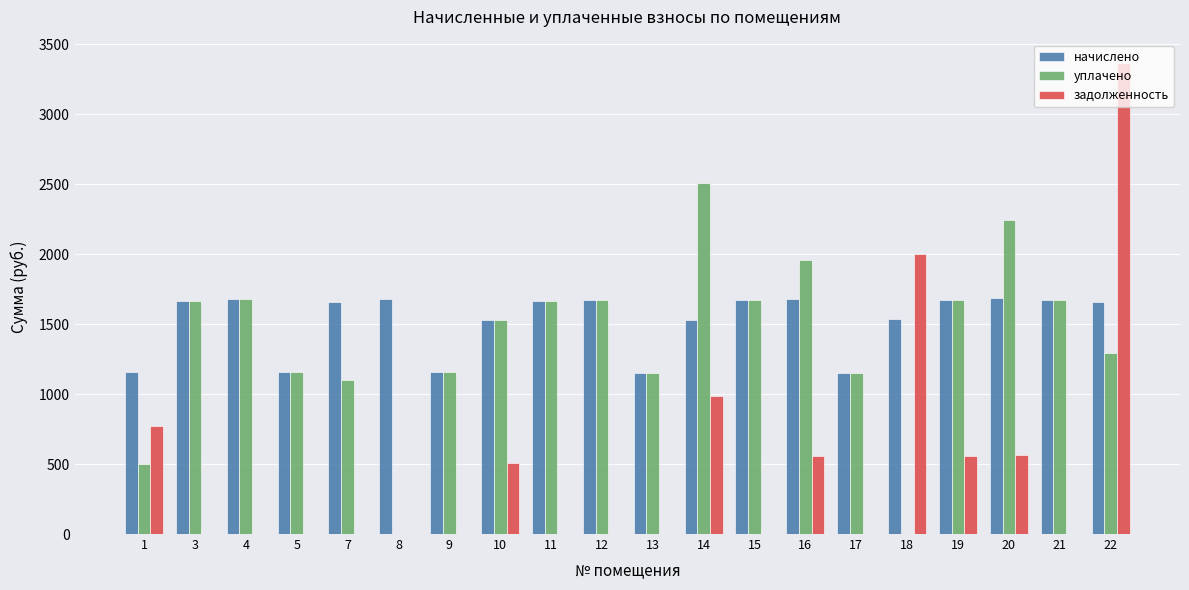

At which category is the sum across all series the highest?

22